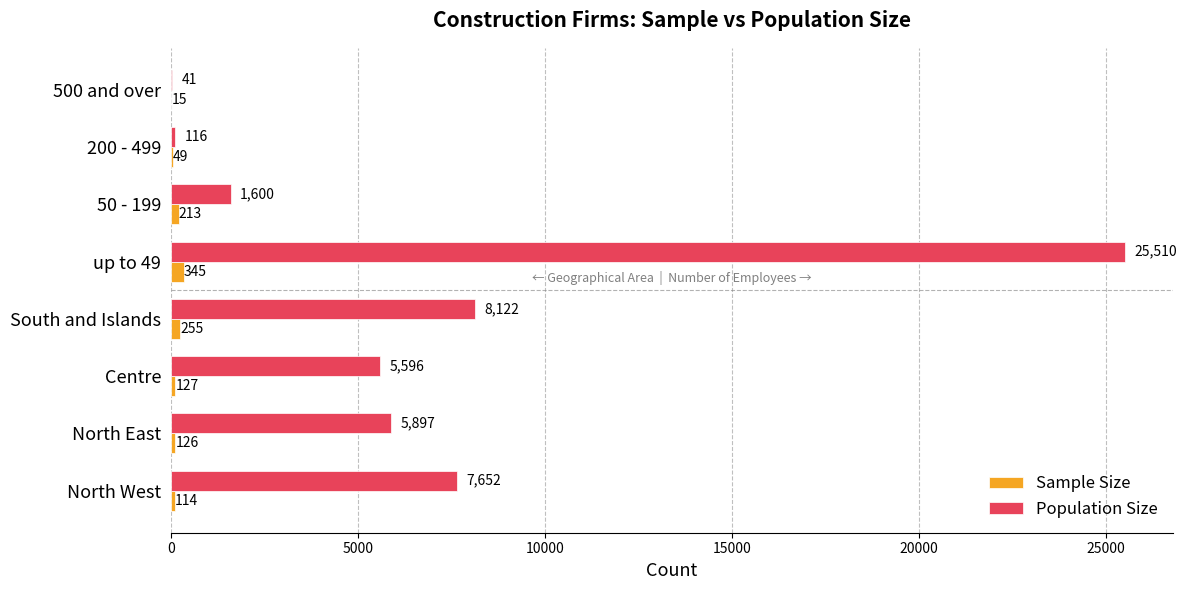

Is the value of Sample Size at 50 - 199 greater than the value of Population Size at North East?

No